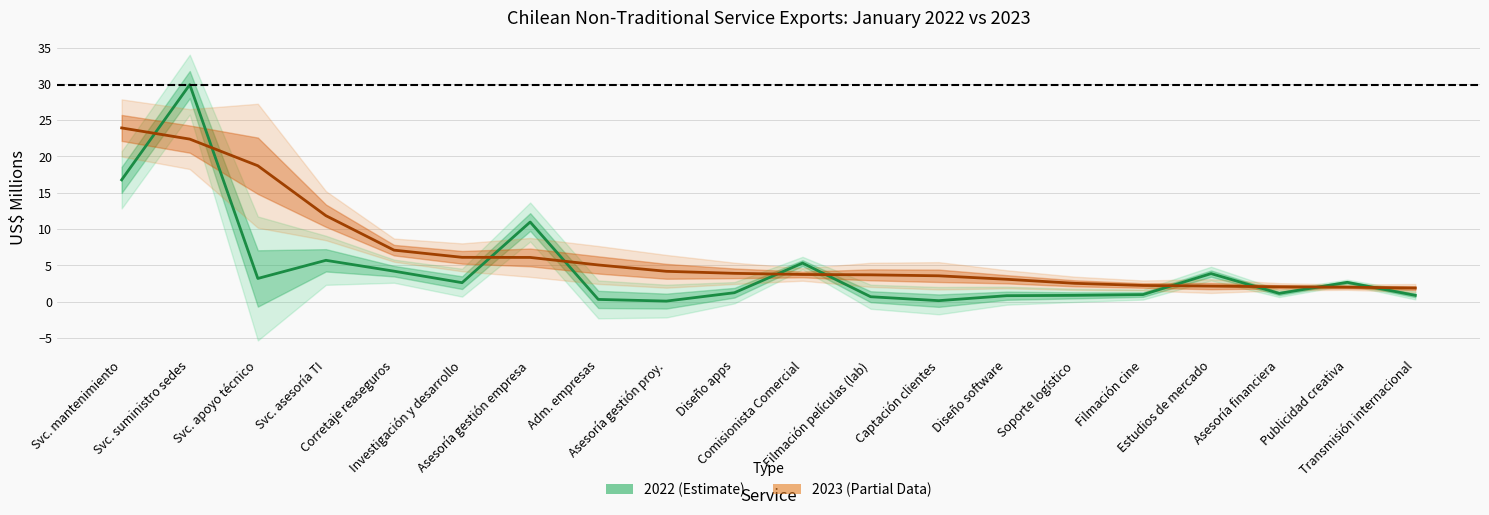

List the series in order of their overall mean, lowest first.

2022 (Estimate), 2023 (Partial Data)